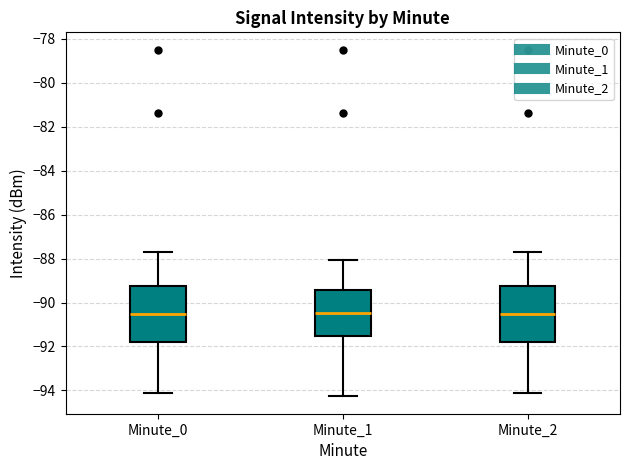

Reading left to right, transcribe this box plot: for each box, give where its median line is, the range the box spans, and where its two whiskers end, as read against the y-axis. The values are not printed on the chart, so give them approximately, as read against the axis.

Minute_0: median -90.6, box -91.8 to -89.2, whiskers -94.0 to -87.8
Minute_1: median -90.4, box -91.6 to -89.4, whiskers -94.2 to -88.0
Minute_2: median -90.6, box -91.8 to -89.2, whiskers -94.0 to -87.8